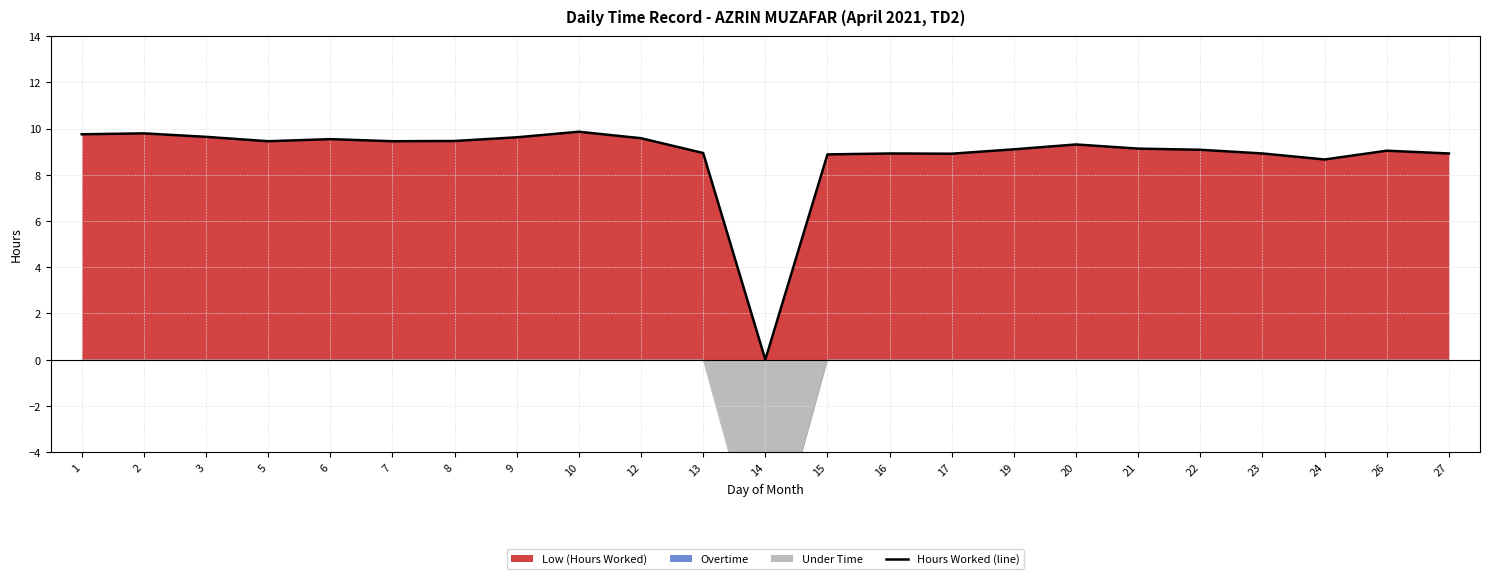

What is the sum of all values?

203.9